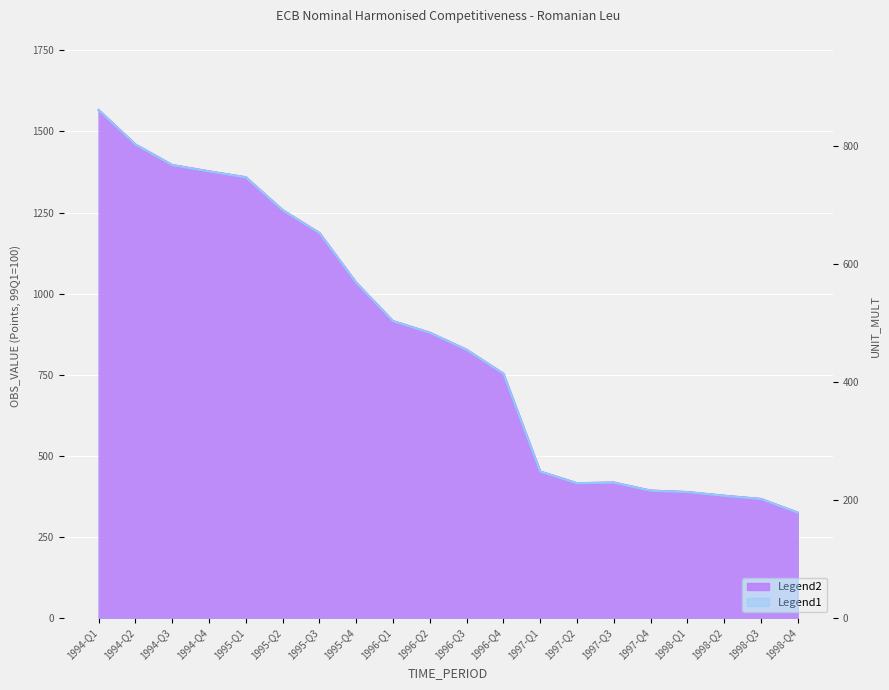

What is the ratio of the value at 1997-Q4 to the value at 1997-Q3?

0.9